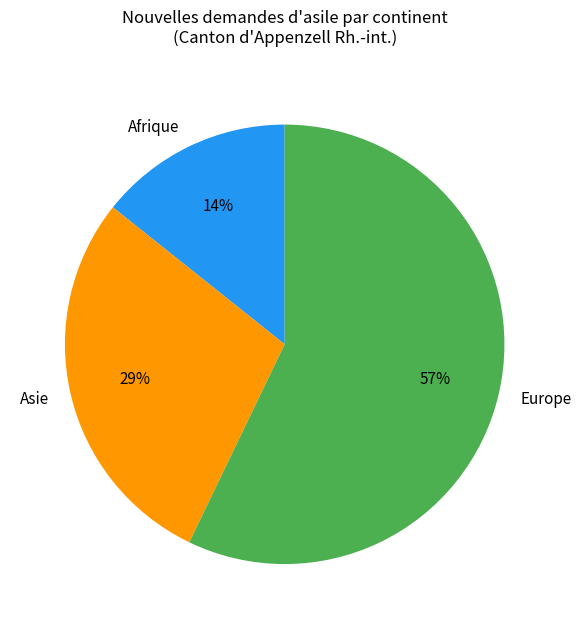

To the nearest percent, what is the difference between the largest and smallest slice percentages?

43%